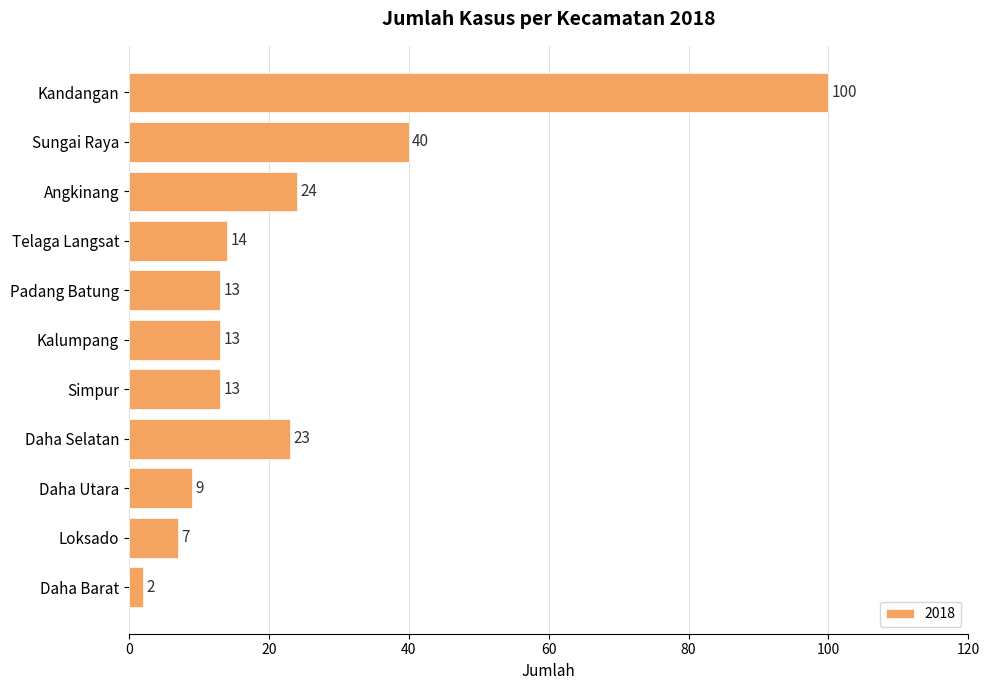

Between Loksado and Kandangan, which is larger?

Kandangan